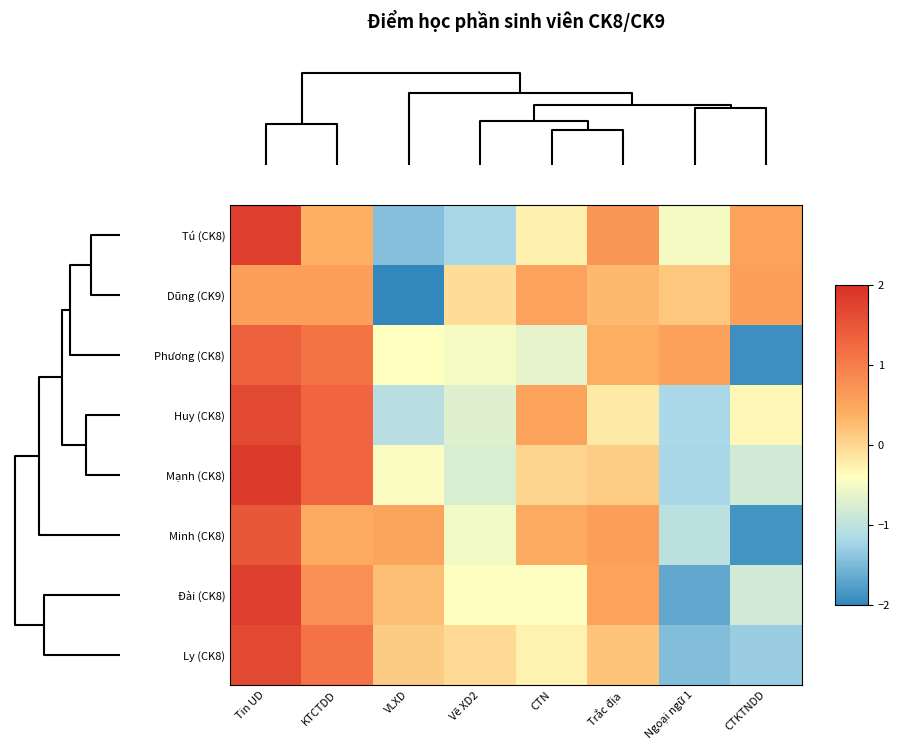

Reading left to right, extract all data points from this chart.

Tú (CK8): Tin UD=1.8	KTCTDD=0.4	VLXD=-1.4	Vẽ XD2=-1.2	CTN=-0.3	Trắc địa=0.7	Ngoại ngữ 1=-0.5	CTKTNDD=0.5
Dũng (CK9): Tin UD=0.6	KTCTDD=0.6	VLXD=-2.6	Vẽ XD2=-0.1	CTN=0.5	Trắc địa=0.3	Ngoại ngữ 1=0.1	CTKTNDD=0.6
Phương (CK8): Tin UD=1.4	KTCTDD=1.1	VLXD=-0.4	Vẽ XD2=-0.5	CTN=-0.6	Trắc địa=0.4	Ngoại ngữ 1=0.6	CTKTNDD=-1.9
Huy (CK8): Tin UD=1.7	KTCTDD=1.3	VLXD=-1.1	Vẽ XD2=-0.7	CTN=0.5	Trắc địa=-0.2	Ngoại ngữ 1=-1.2	CTKTNDD=-0.3
Mạnh (CK8): Tin UD=1.8	KTCTDD=1.3	VLXD=-0.4	Vẽ XD2=-0.8	CTN=0.0	Trắc địa=0.1	Ngoại ngữ 1=-1.2	CTKTNDD=-0.8
Minh (CK8): Tin UD=1.5	KTCTDD=0.4	VLXD=0.5	Vẽ XD2=-0.5	CTN=0.4	Trắc địa=0.6	Ngoại ngữ 1=-1.0	CTKTNDD=-1.9
Đài (CK8): Tin UD=1.8	KTCTDD=0.8	VLXD=0.2	Vẽ XD2=-0.4	CTN=-0.4	Trắc địa=0.5	Ngoại ngữ 1=-1.7	CTKTNDD=-0.8
Ly (CK8): Tin UD=1.7	KTCTDD=1.1	VLXD=0.1	Vẽ XD2=-0.0	CTN=-0.3	Trắc địa=0.2	Ngoại ngữ 1=-1.5	CTKTNDD=-1.3